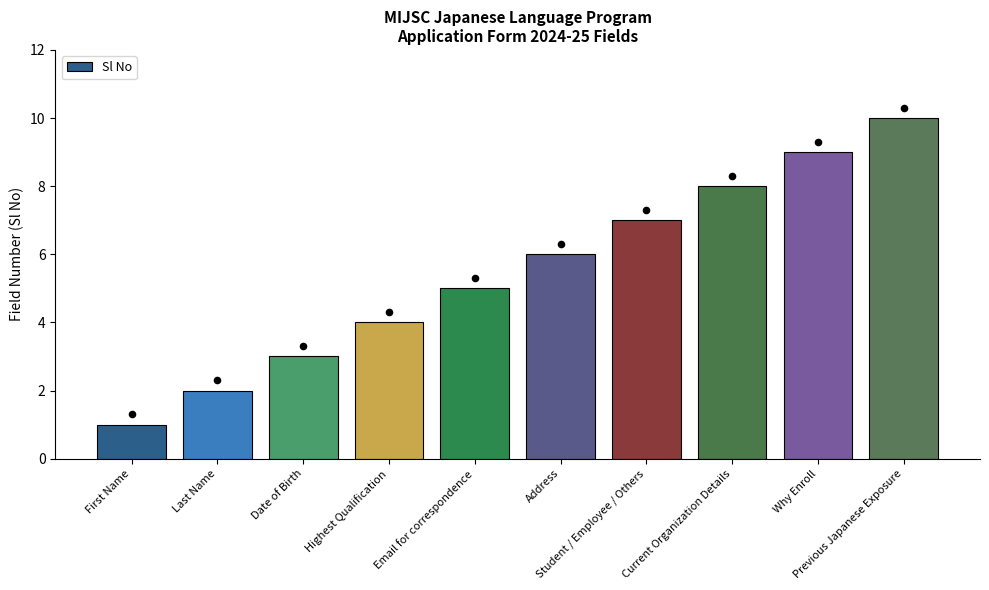

What is the ratio of the value at Student / Employee / Others to the value at First Name?

7.0